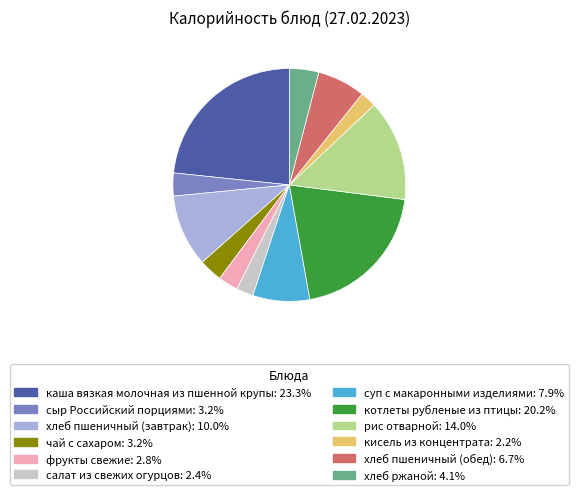

Combined, do салат из свежих огурцов and каша вязкая молочная из пшенной крупы account for over 50%?

No